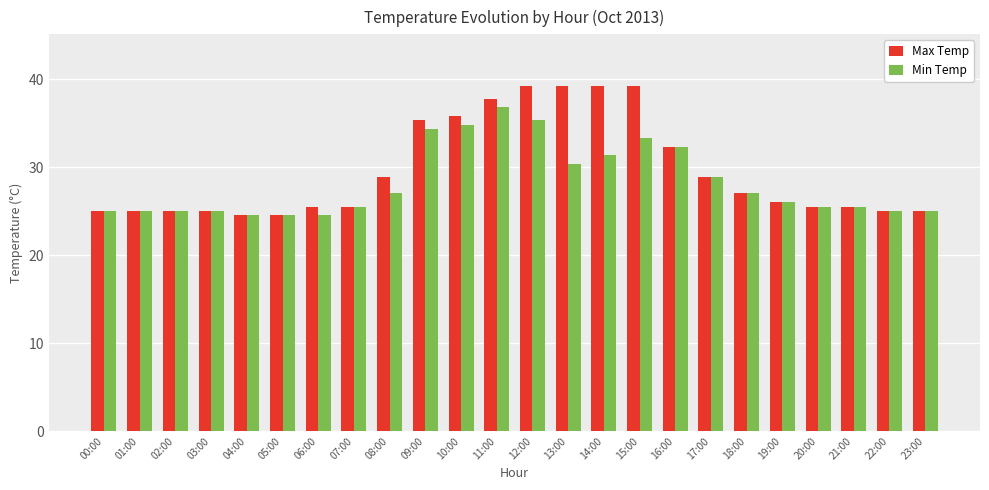

What is the maximum value shown in the chart?

39.2